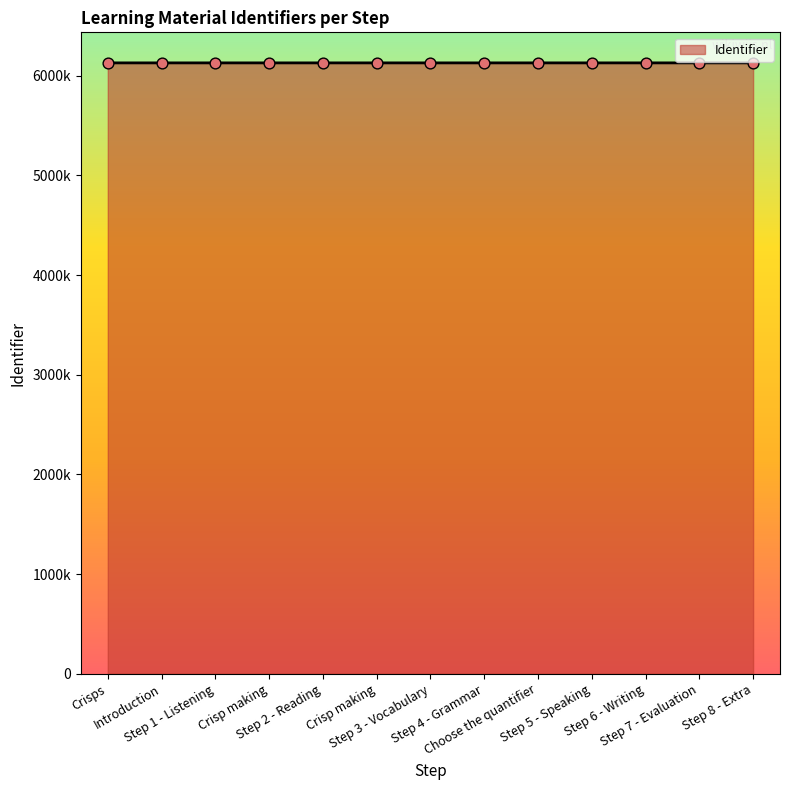

Is this an area chart (filled region under the line)?

Yes